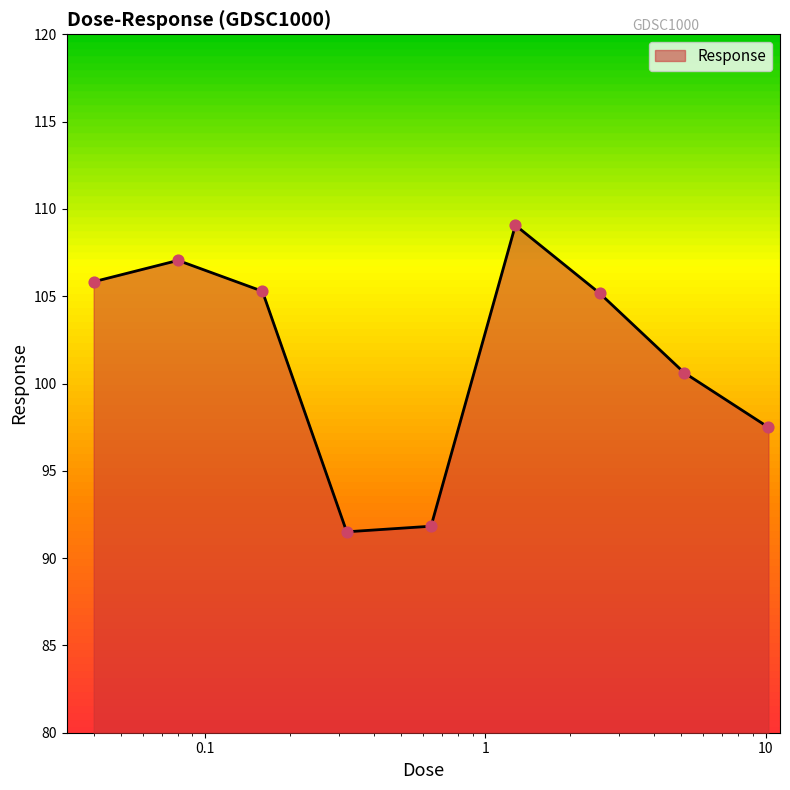

What is the difference between the maximum and minimum values?

17.6